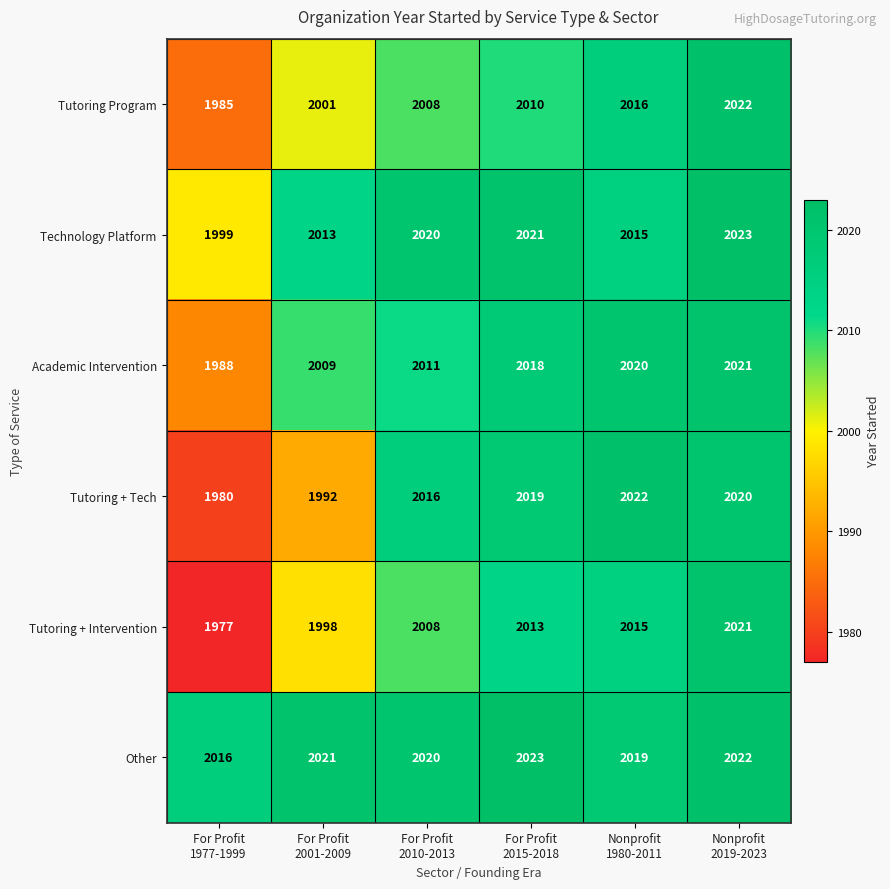

Which series has the largest range (max minus min)?

Tutoring + Intervention